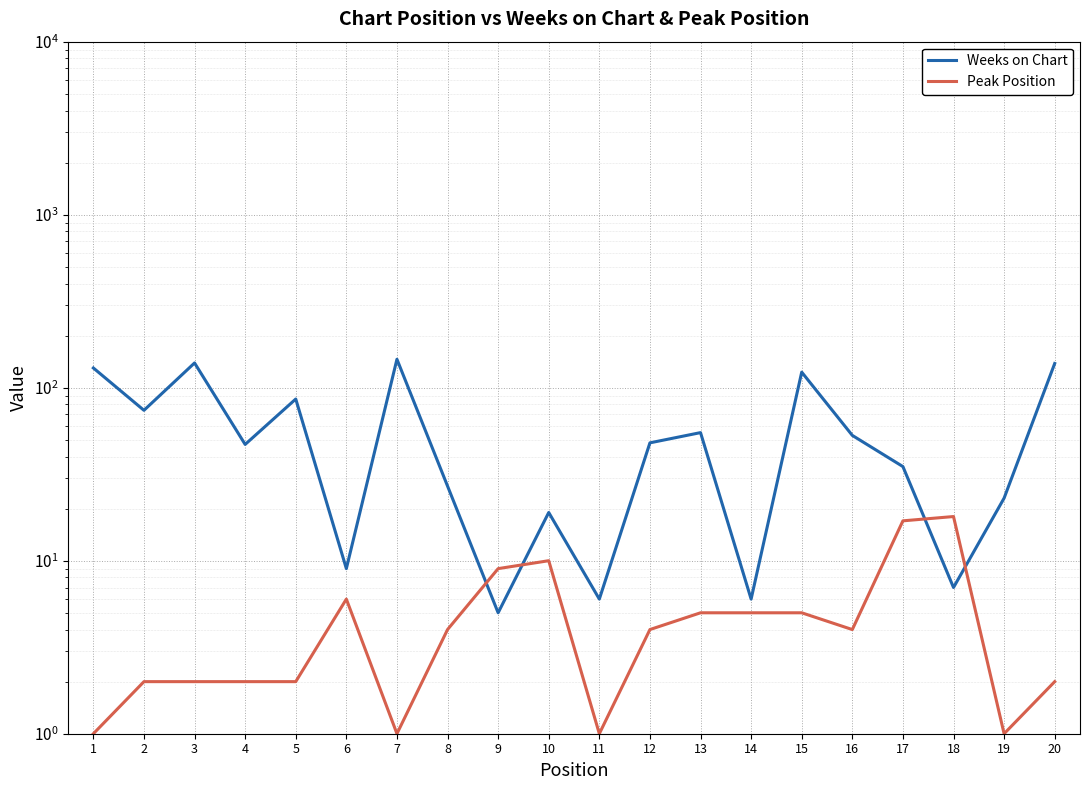

Reading right to left, what are all the values shown in this chart?

Weeks on Chart: 138	23	7	35	53	123	6	55	48	6	19	5	27	146	9	86	47	139	74	130
Peak Position: 2	1	18	17	4	5	5	5	4	1	10	9	4	1	6	2	2	2	2	1